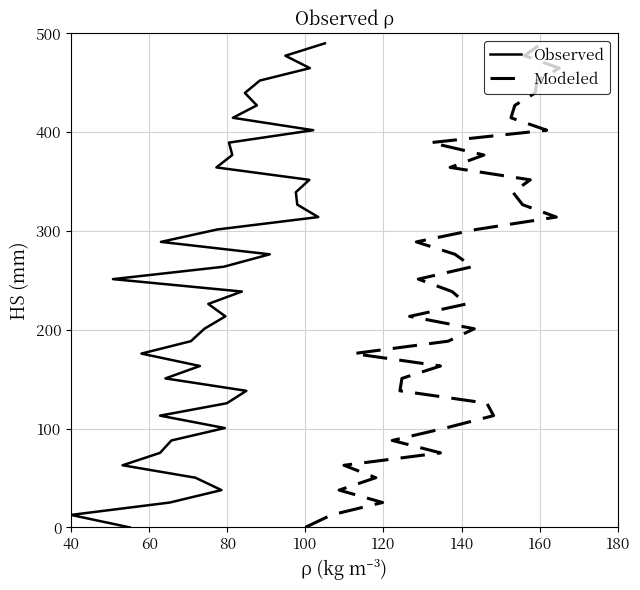

How many lines are shown in the chart?

2